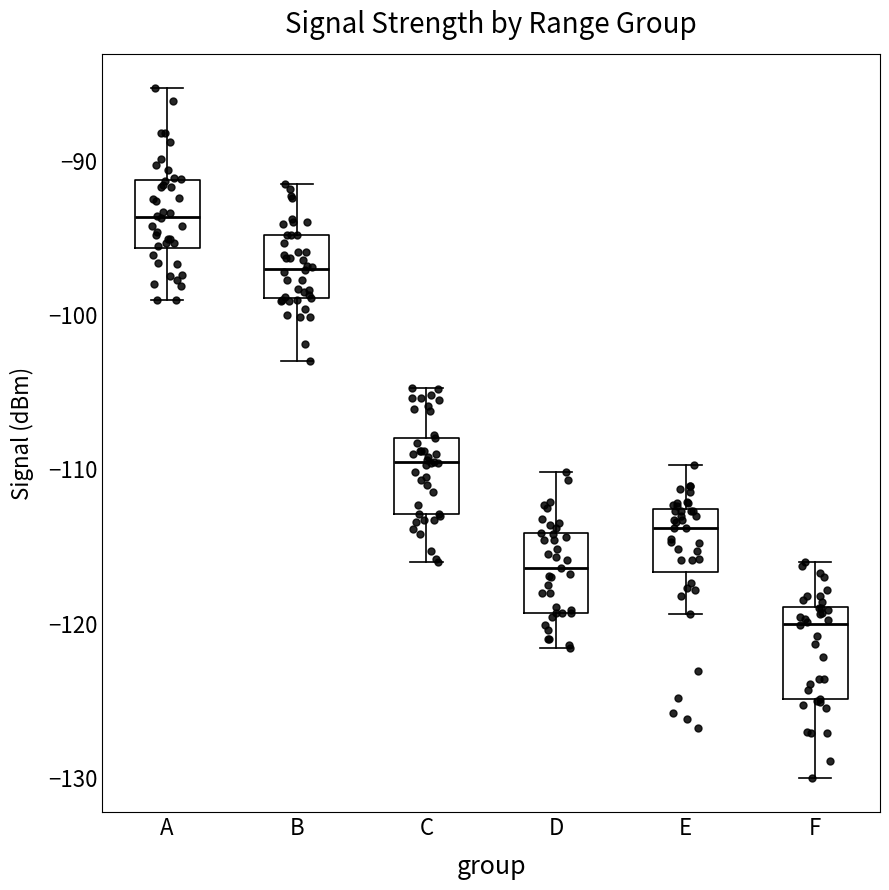

Which box's median line is the highest?

A